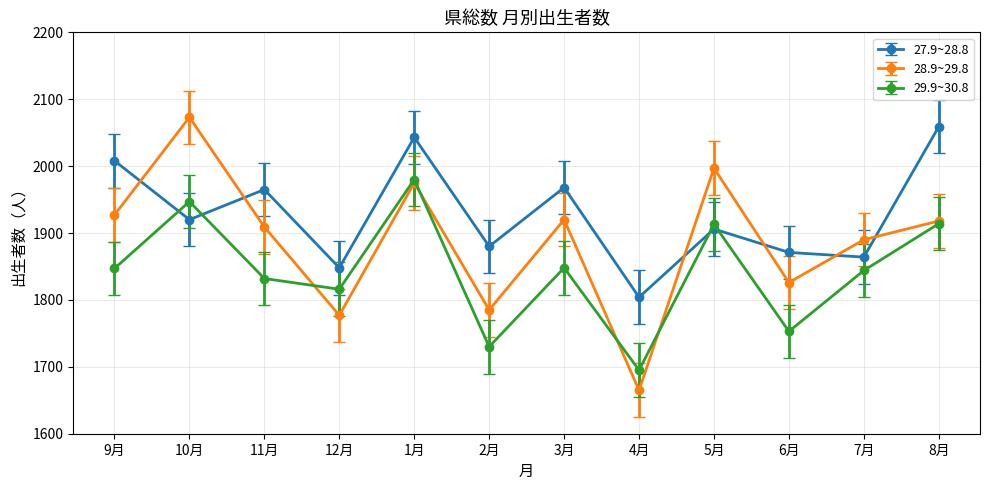

What is the label of the 7th point from the left?

3月